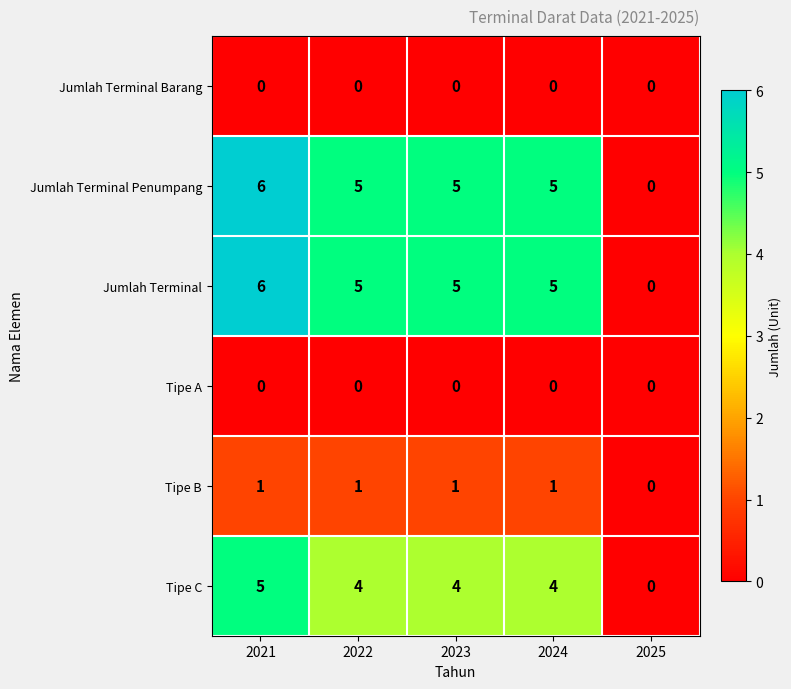

What is the total value across all series at 2023?

15